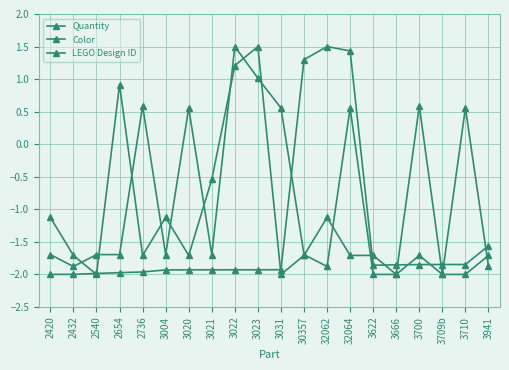

What is the label of the 8th point from the left?

3021